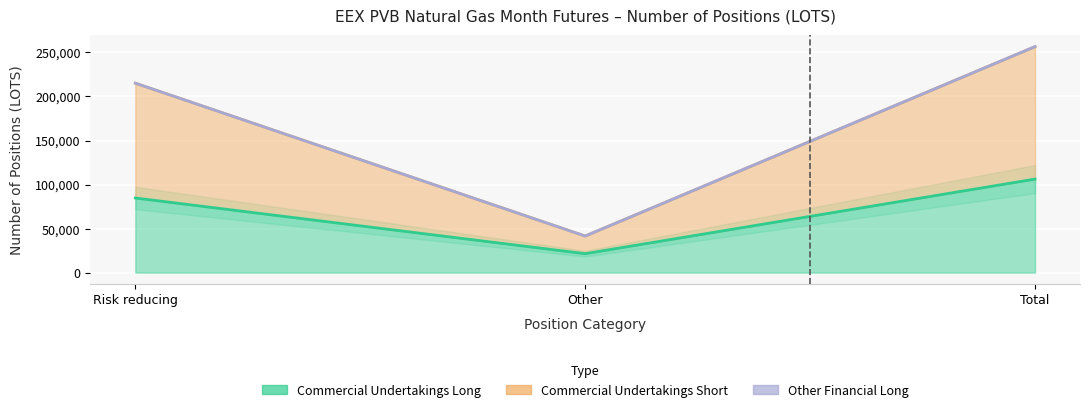

What is the highest value of the Commercial Undertakings Long series?

106200